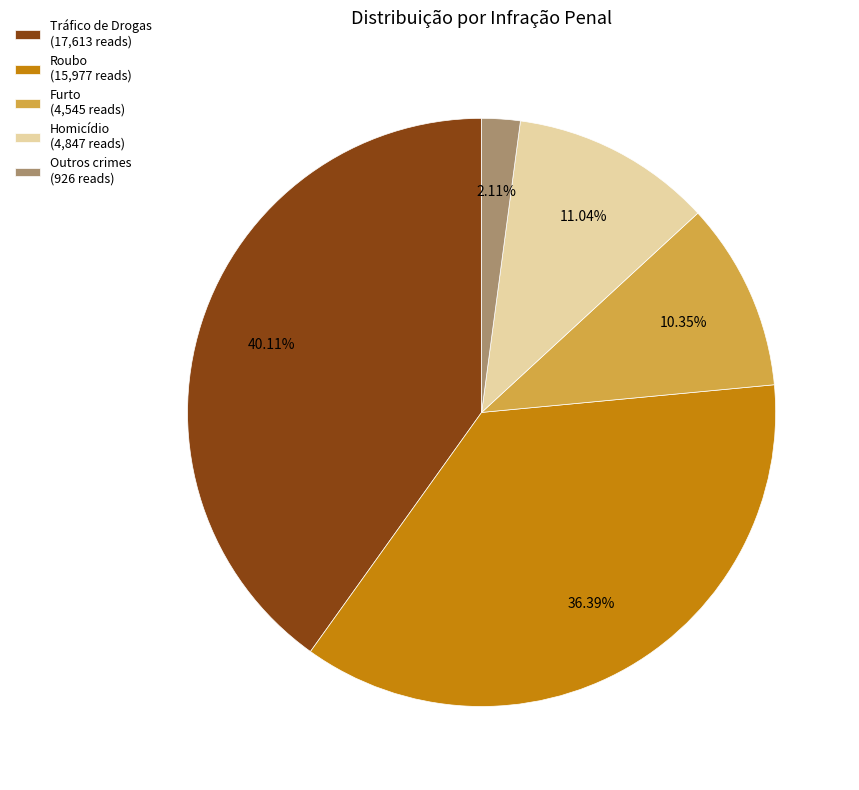

Is there any slice that represents more than half of the pie?

No